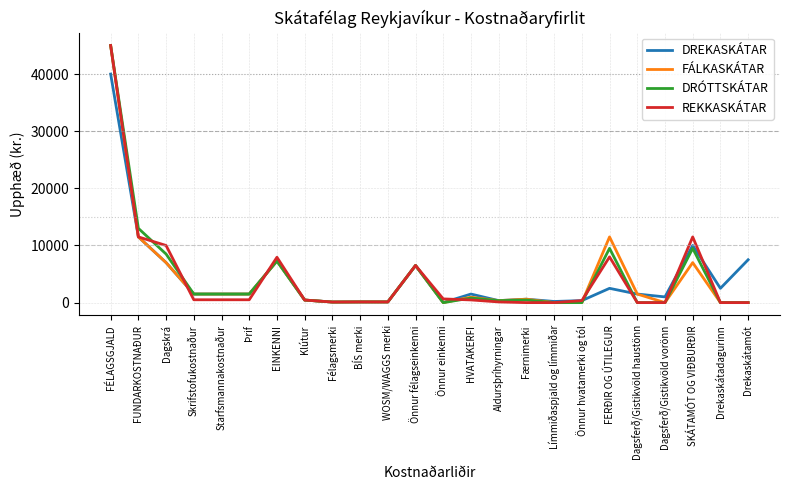

Is it true that DREKASKÁTAR equals 2500 at FERÐIR OG ÚTILEGUR?

True